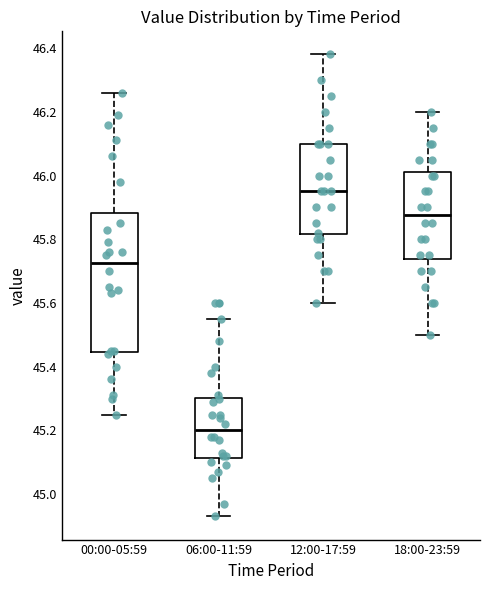

Which box is the tallest, from its lower edge to its upper edge?

00:00-05:59